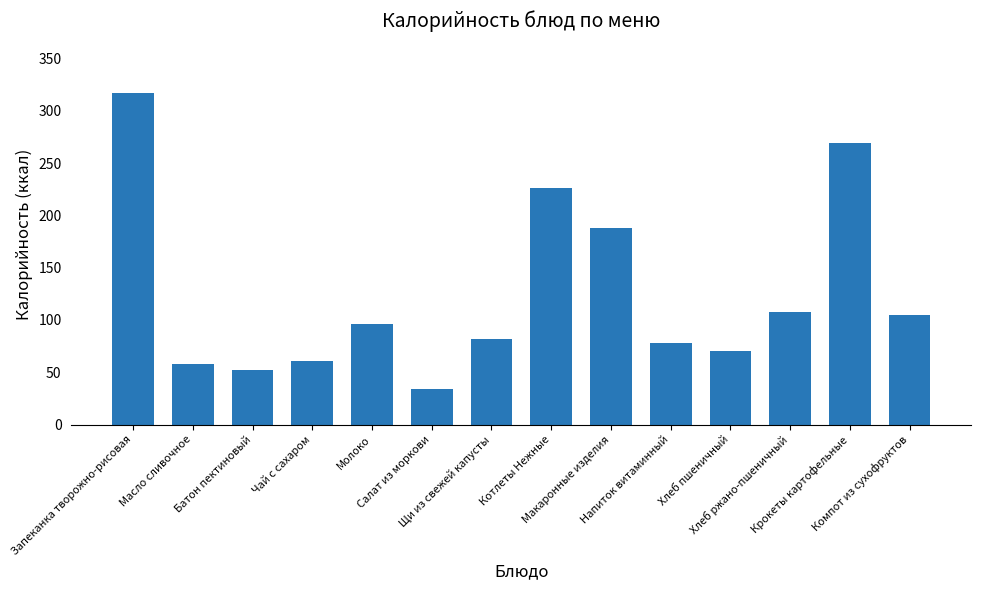

Are the bars horizontal?

No